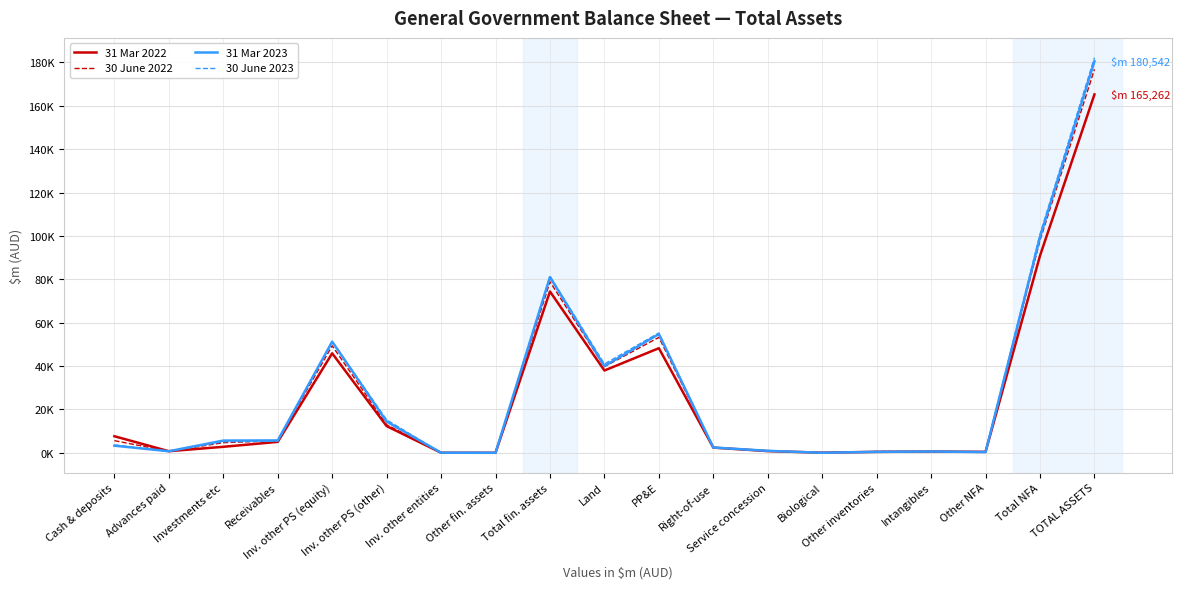

What is the label of the 10th point from the left?

Land